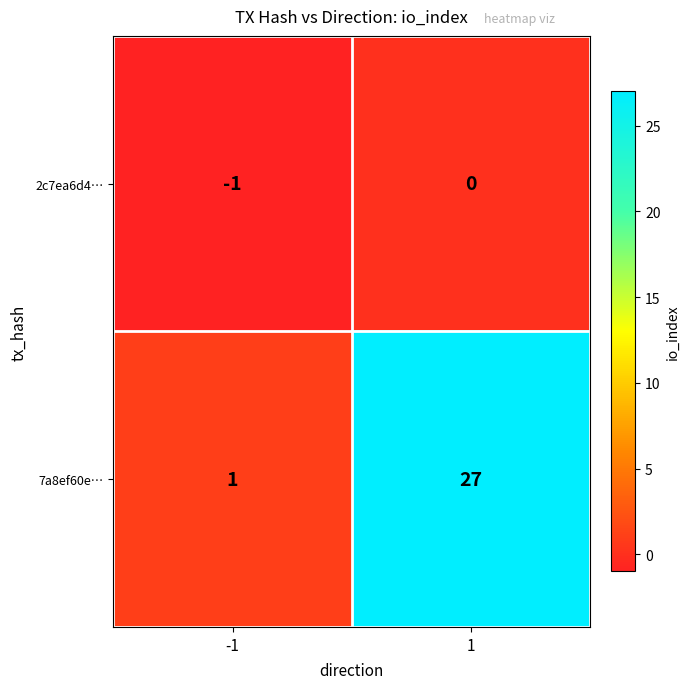

Rank the series by their maximum value, from lowest to highest.

2c7ea6d4…, 7a8ef60e…